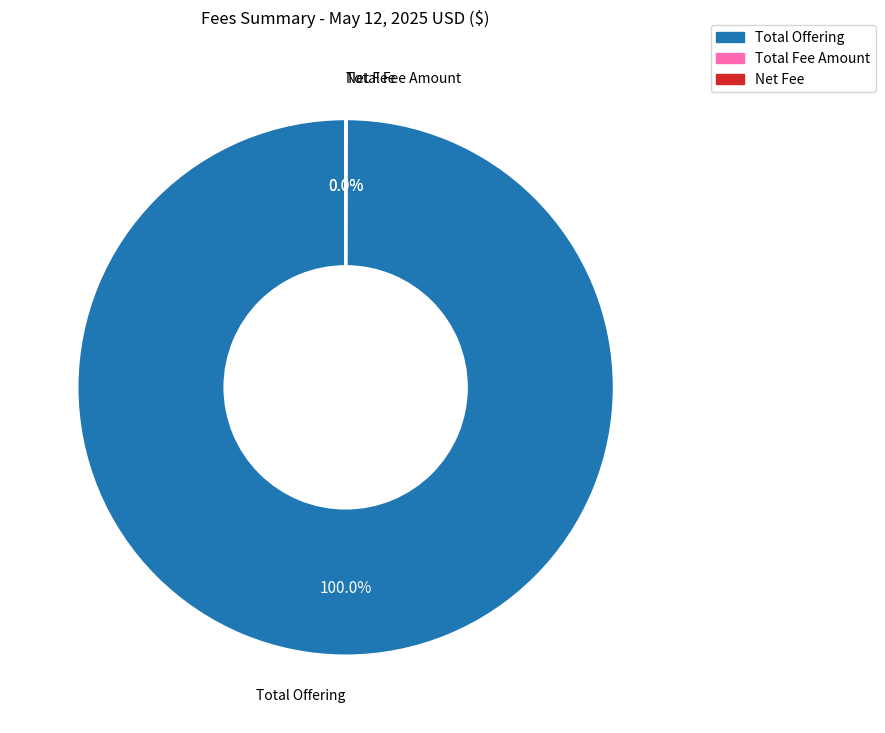

What is the majority slice?

Total Offering